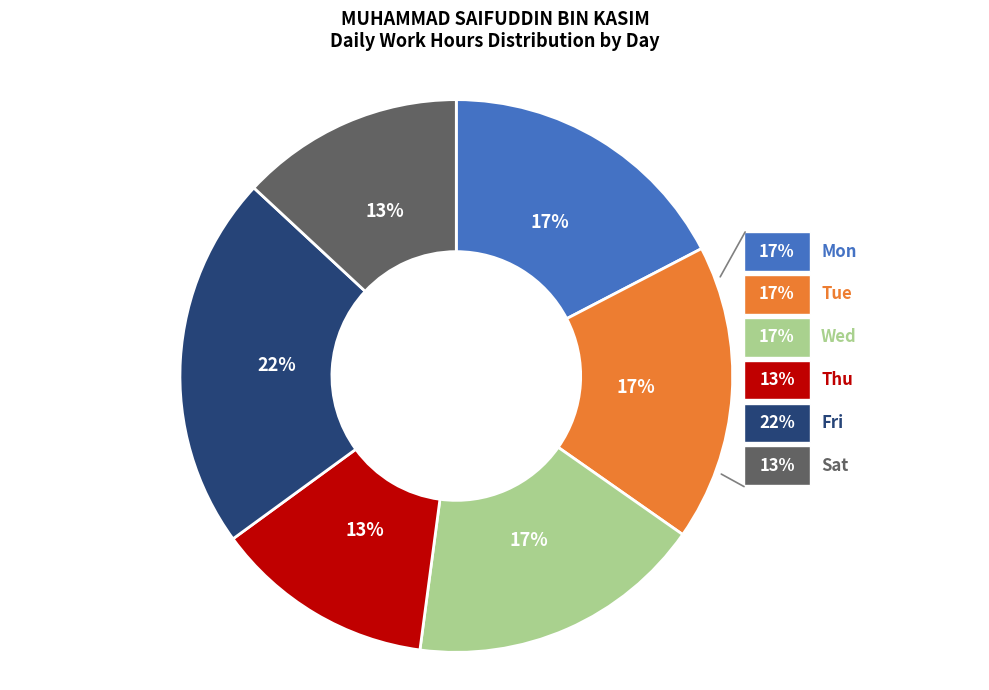

Does 8-Sat account for over 50% of the chart?

No